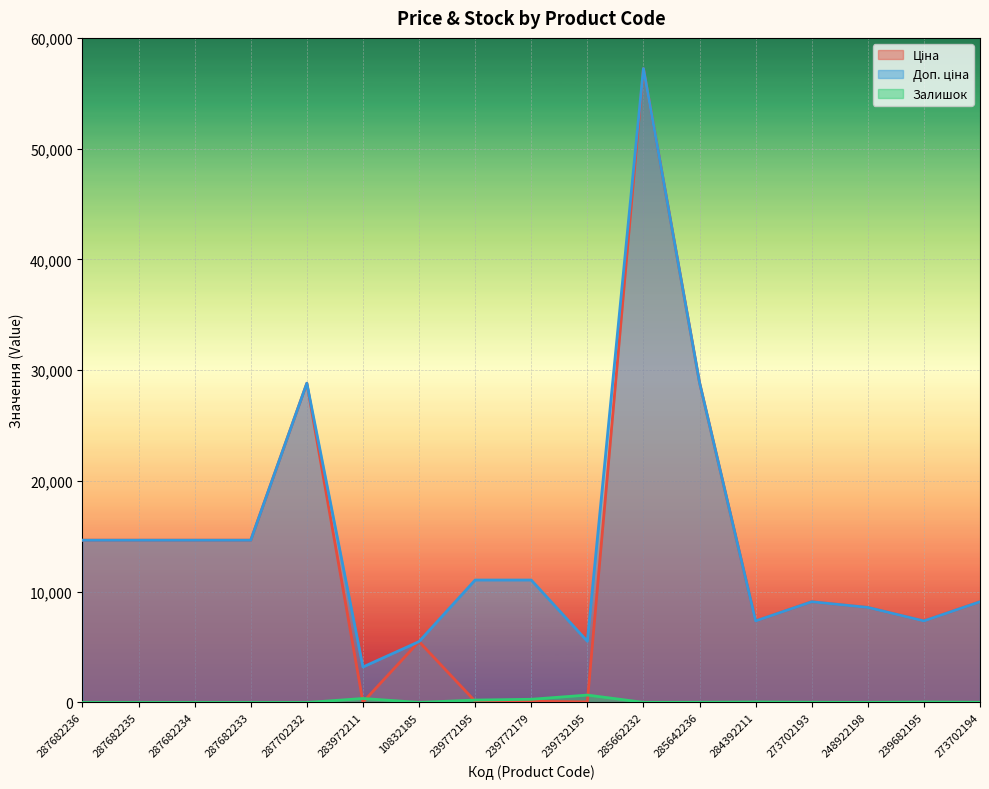

In Доп. ціна, how many points are higher than both neighbors (excluding endpoints)?

3